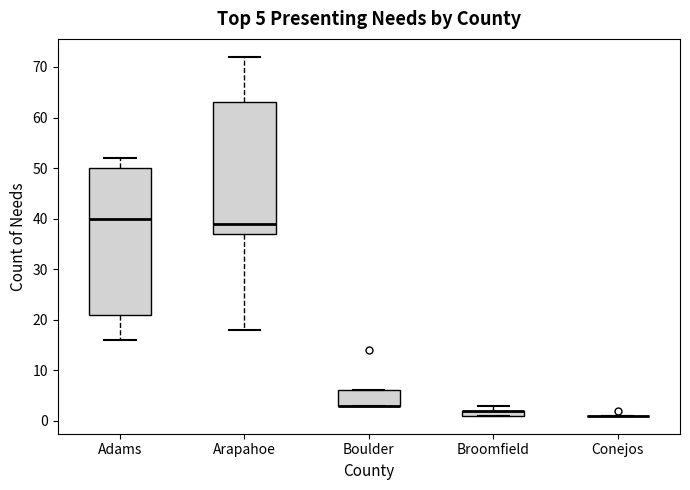

Which box is the tallest, from its lower edge to its upper edge?

Adams